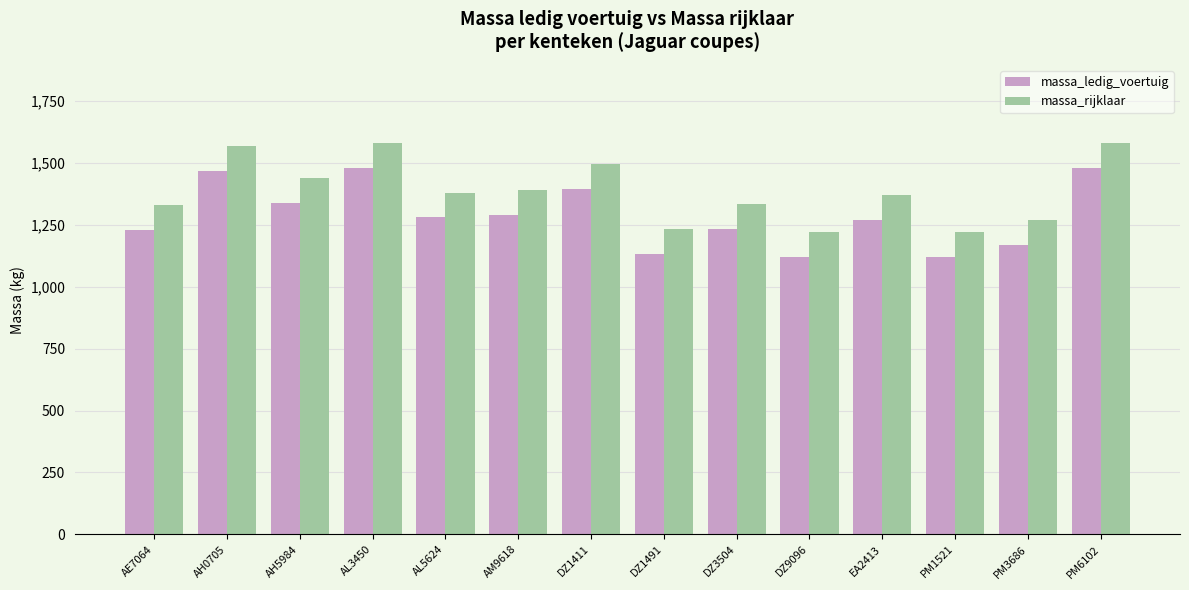

Rank the series by their maximum value, from lowest to highest.

massa_ledig_voertuig, massa_rijklaar